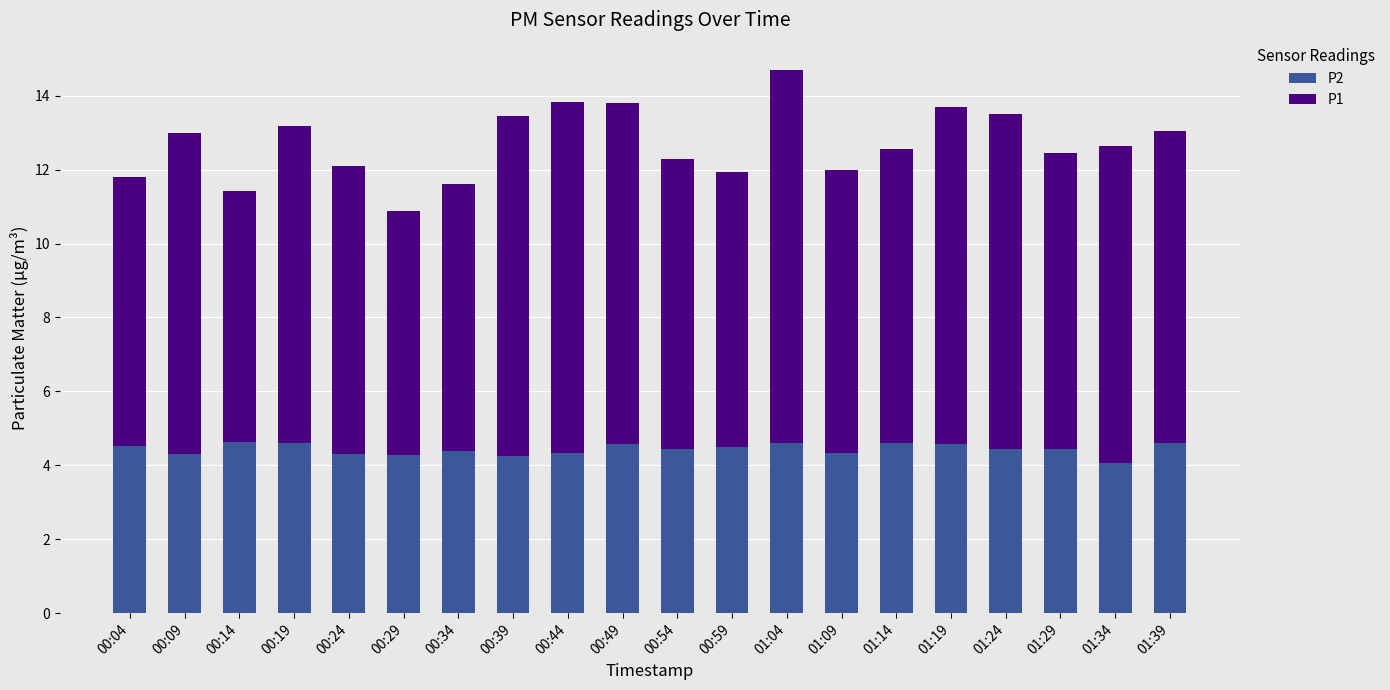

True or false: P2 has a value of 4.6 at 01:19.

True